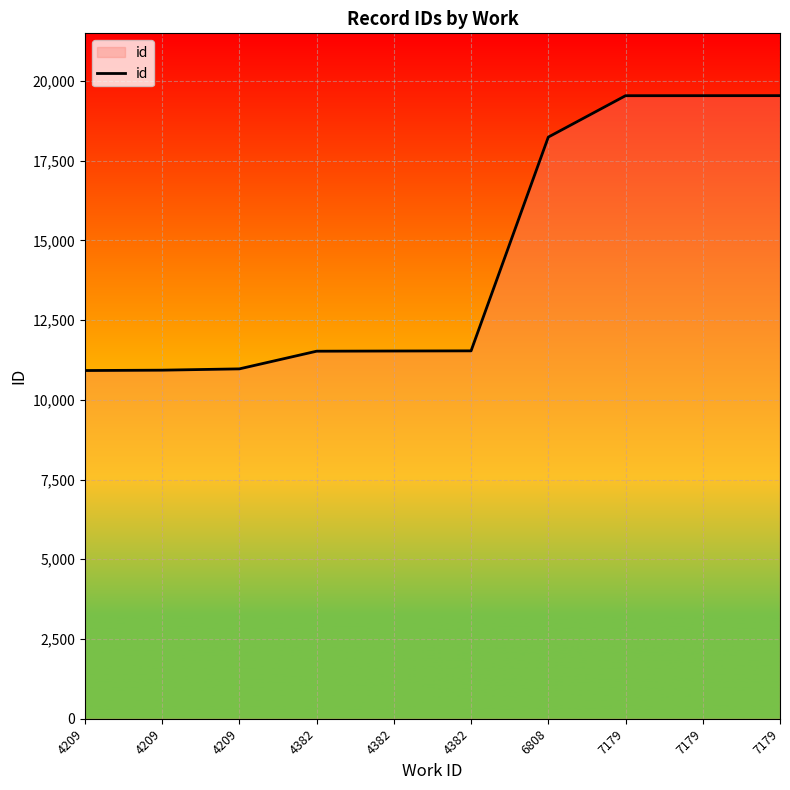

Which label corresponds to the largest value in the chart?

7179